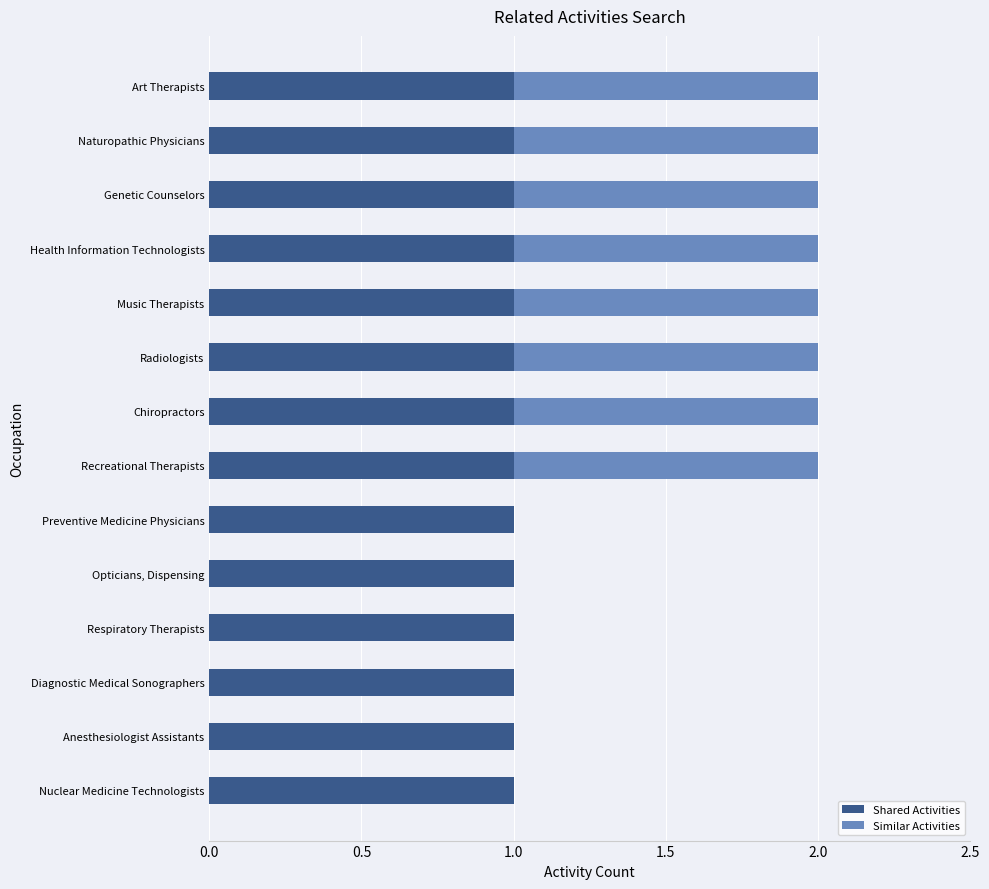

What are all the series names shown in the legend?

Shared Activities, Similar Activities